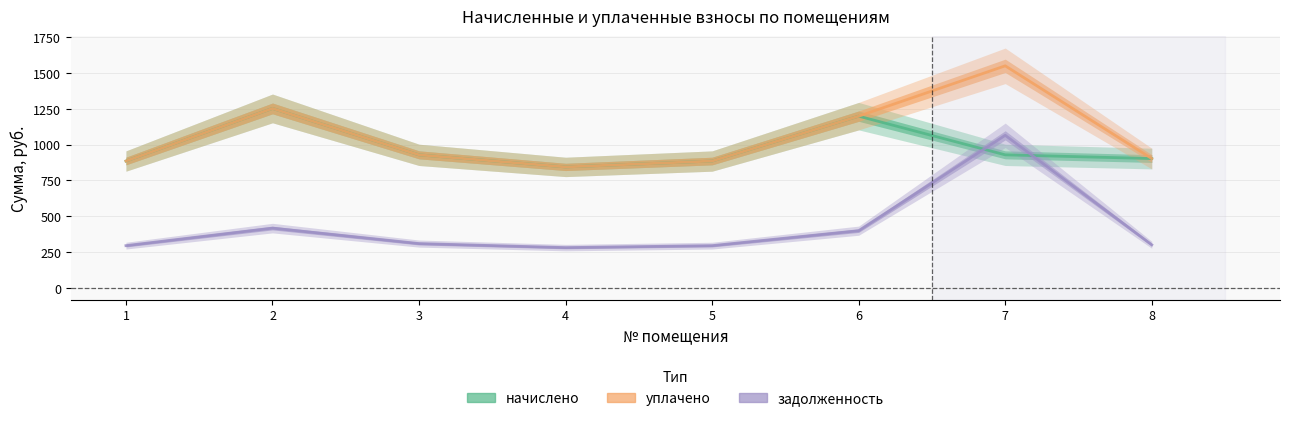

True or false: уплачено has a value of 902.9 at 8.

True